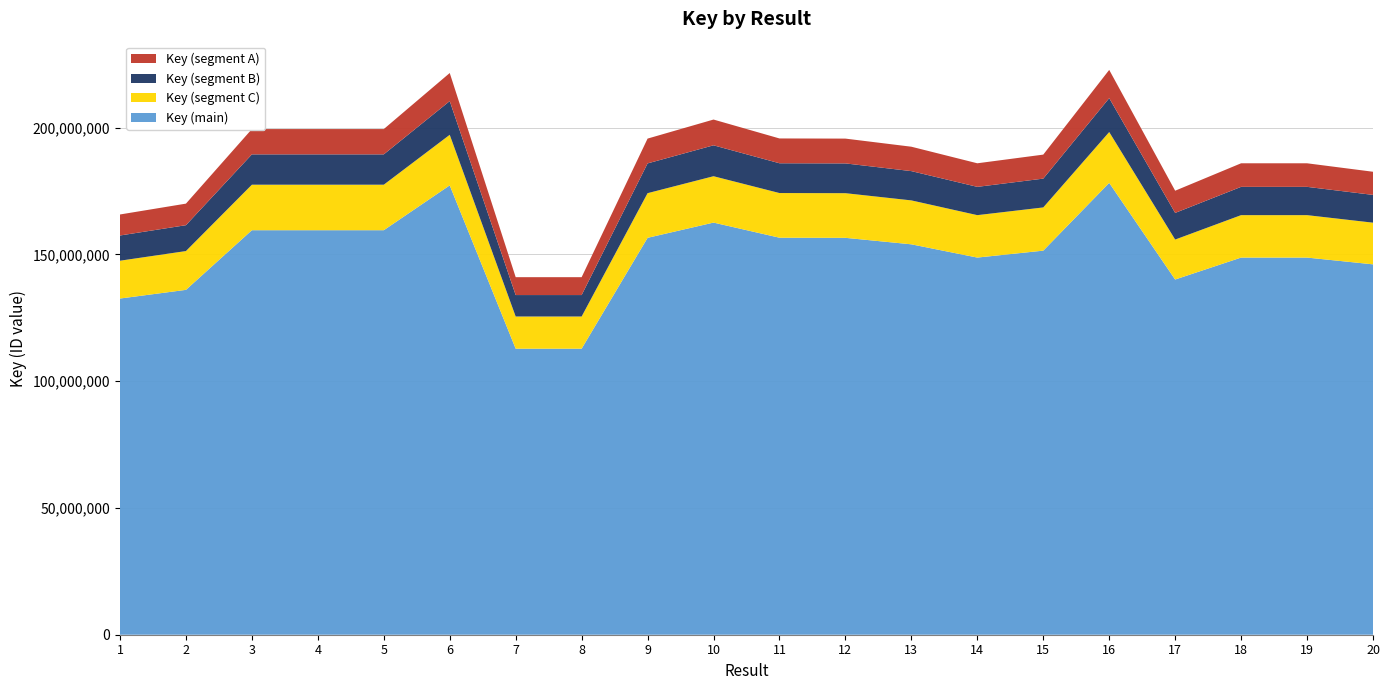

Reading right to left, extract all data points from this chart.

182620926	185960516	185960477	175141161	222793323	189381357	185960359	192496098	195695327	195756896	203211689	195698401	141035305	141035238	221567255	199453934	199453984	199454039	170044517	165765962